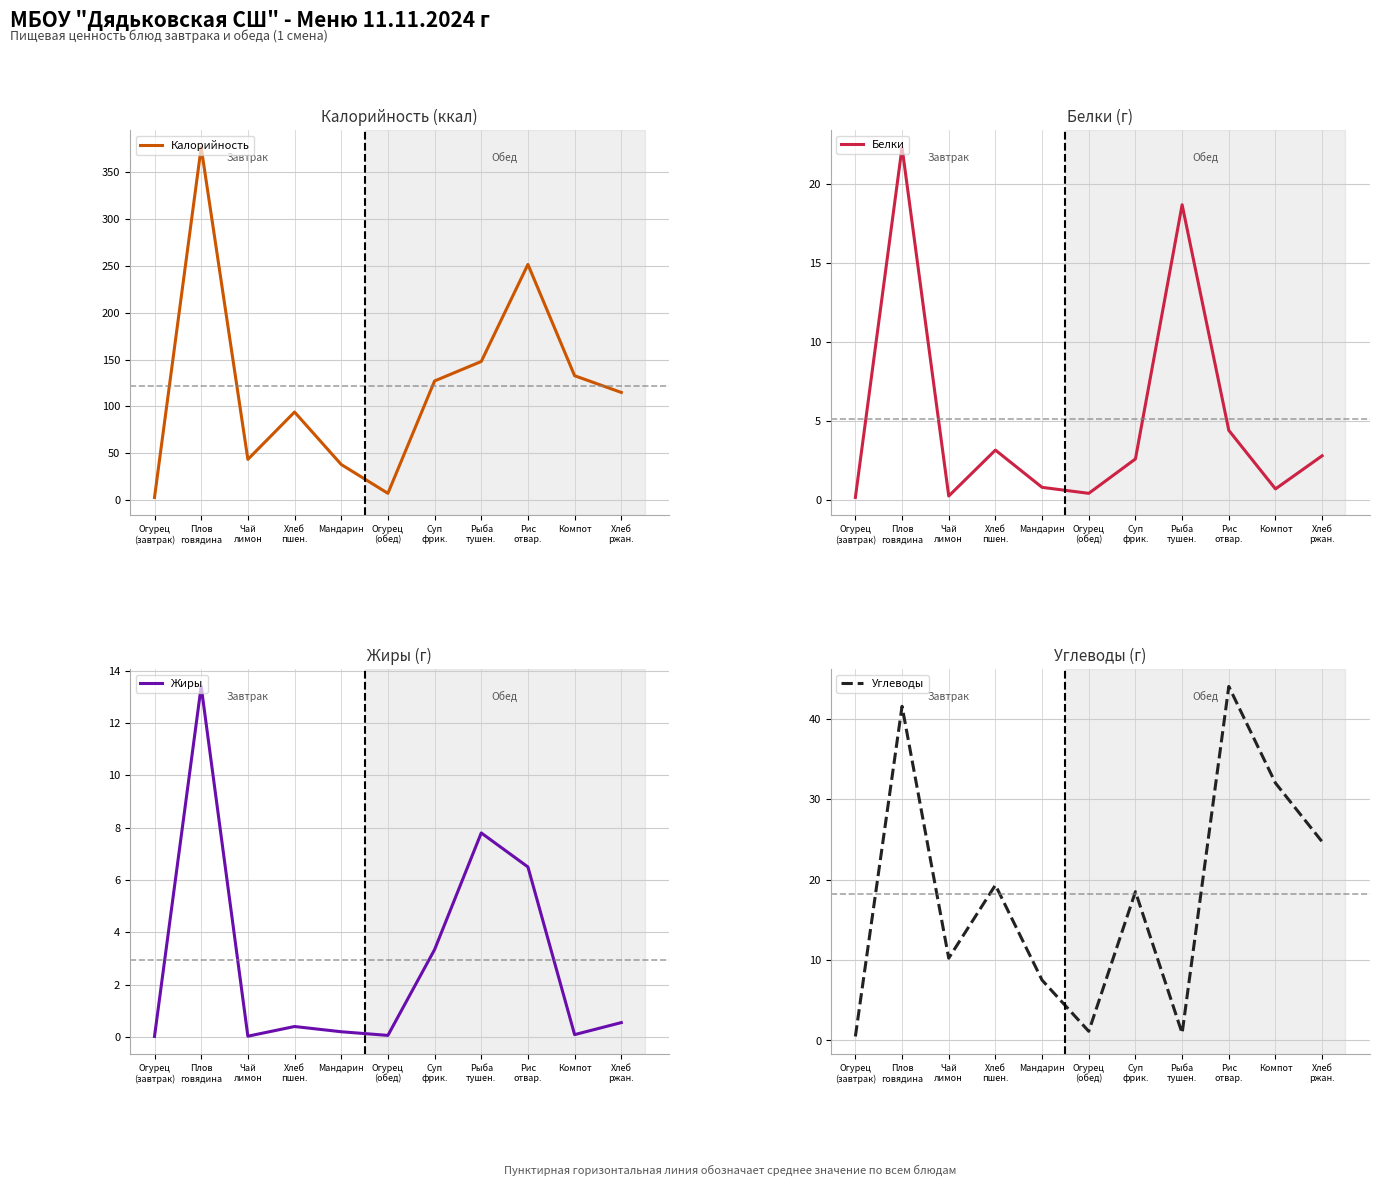

What is the approximate value of Калорийность at Чай
лимон?

43.5